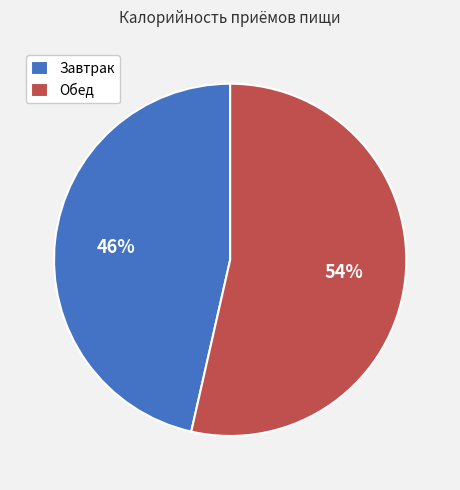

Is the sum of Обед and Завтрак greater than half?

Yes